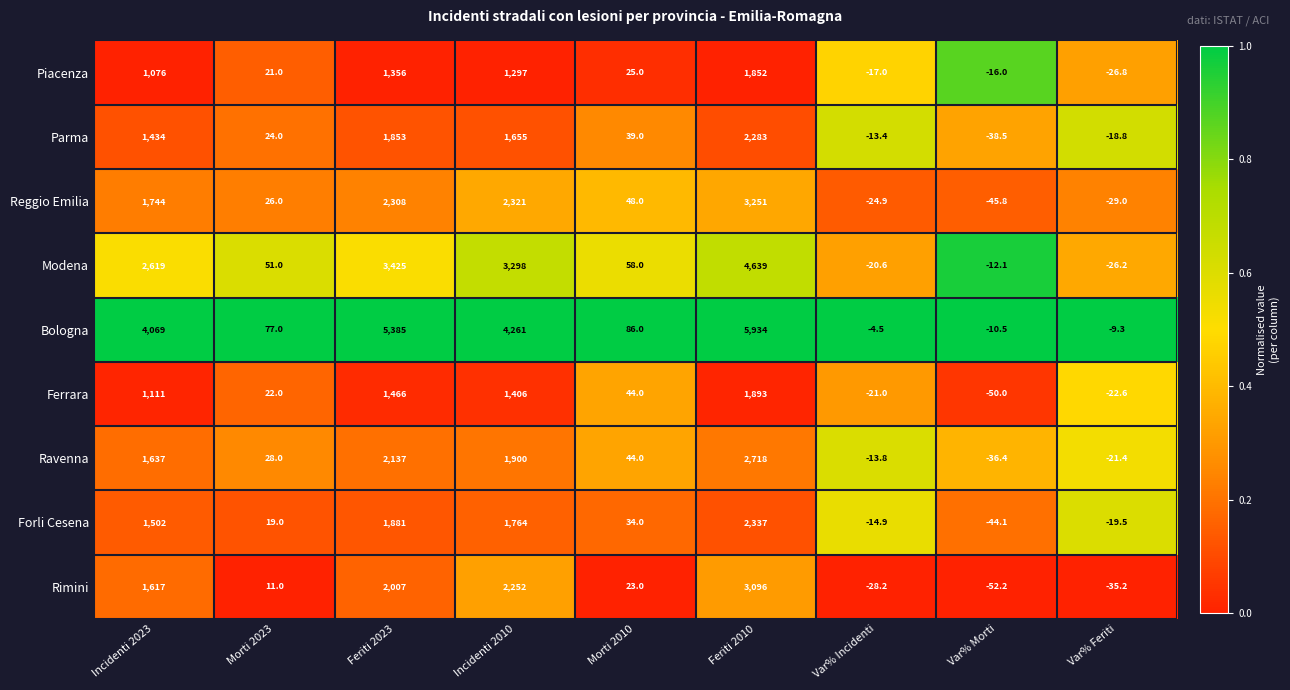

True or false: Forli Cesena has a value of 1022.1 at Incidenti 2010.

False